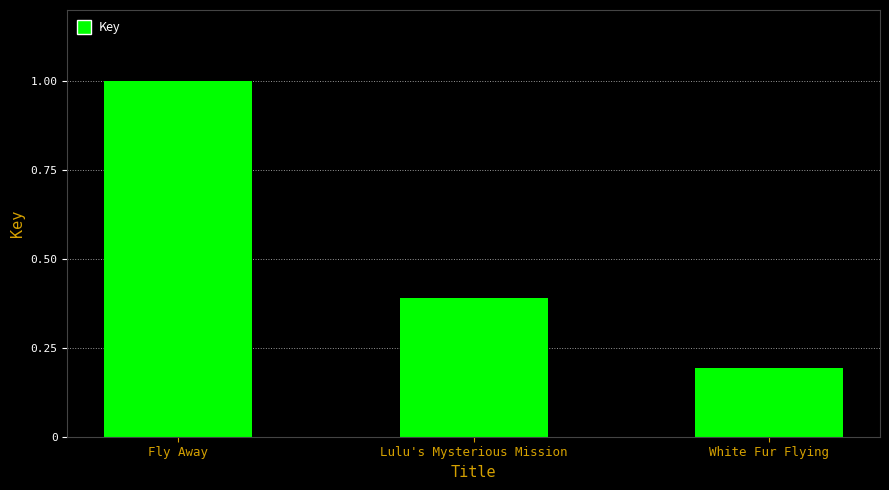

Reading left to right, list all the values displayed in this chart.

Fly Away=1.0	Lulu's Mysterious Mission=0.4	White Fur Flying=0.2